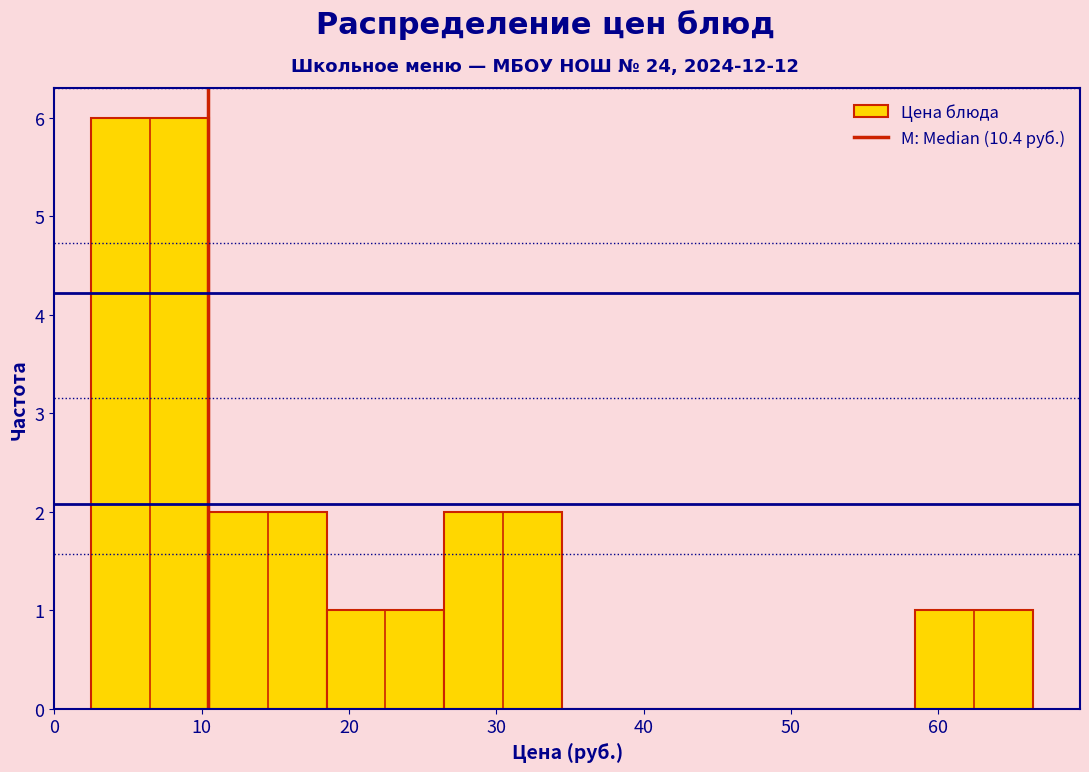

Reading left to right, list every bar in this chart as the range it spans on the x-axis followed by its height. Neither the bar edges nor the heights are printed on the chart, so give them approximately, as read against the axes.

3 to 10: 6
10 to 18: 2
18 to 26: 1
26 to 34: 2
34 to 42: 0
42 to 50: 0
50 to 58: 0
58 to 66: 1